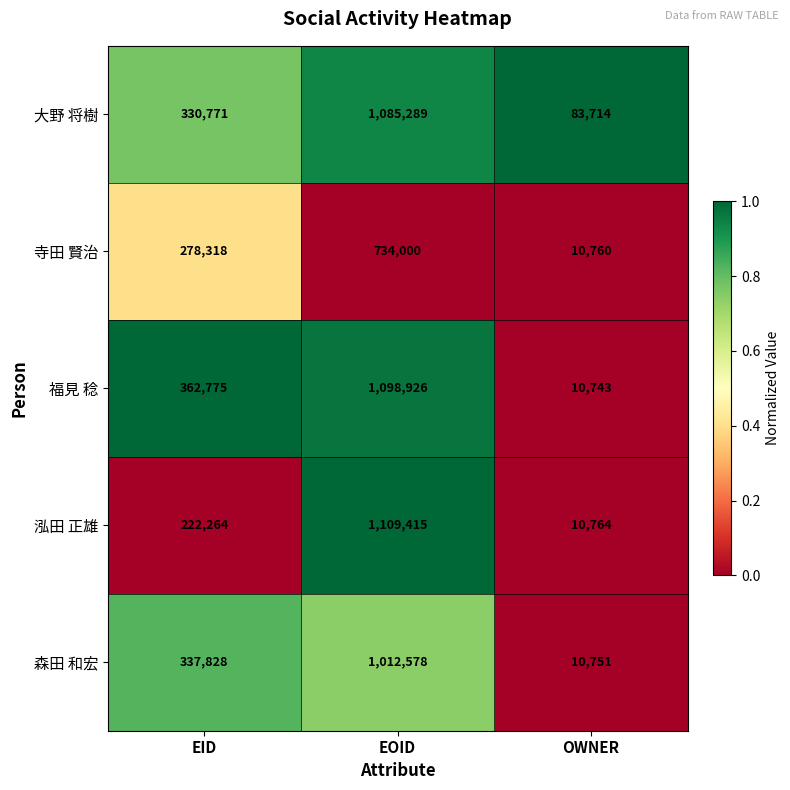

Is it true that 森田 和宏 equals 1415282 at EOID?

False